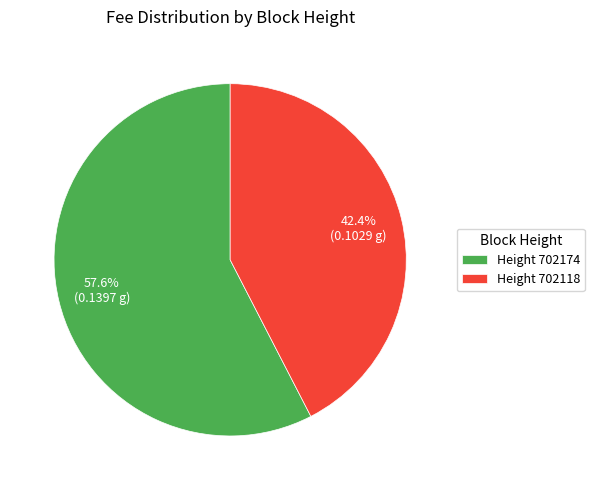

Is there any slice that represents more than half of the pie?

Yes